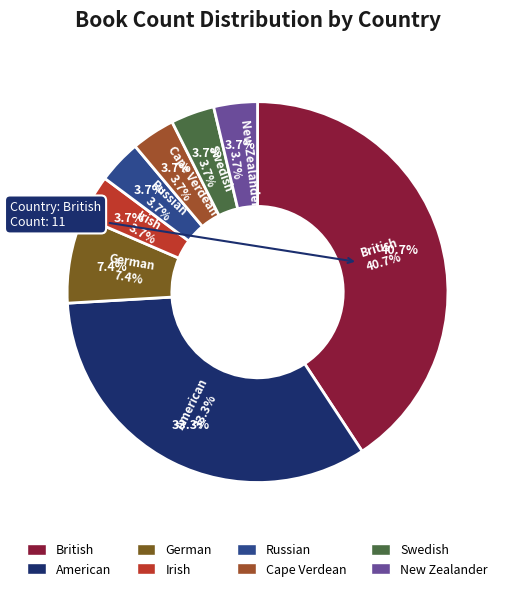

Is Cape Verdean the majority of the pie?

No